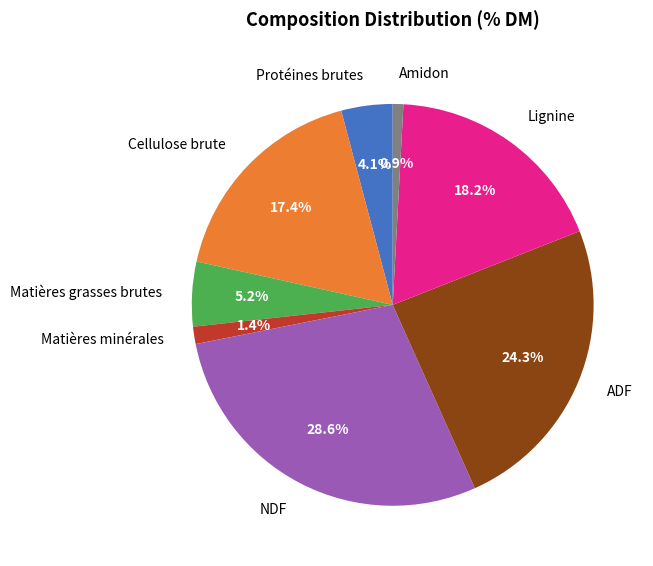

Which has a higher value, Matières grasses brutes or Cellulose brute?

Cellulose brute